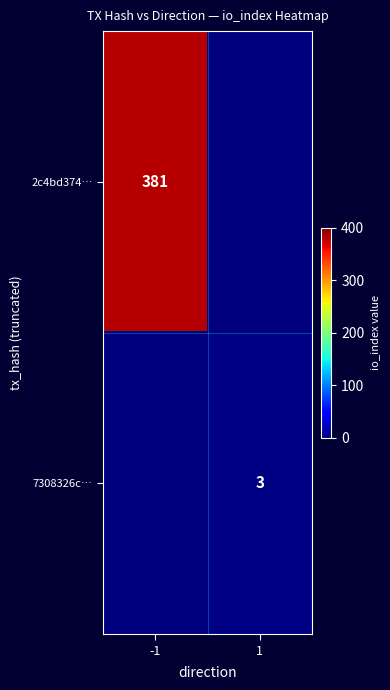

The 2c4bd374… series shows 381 at -1. True or false?

True